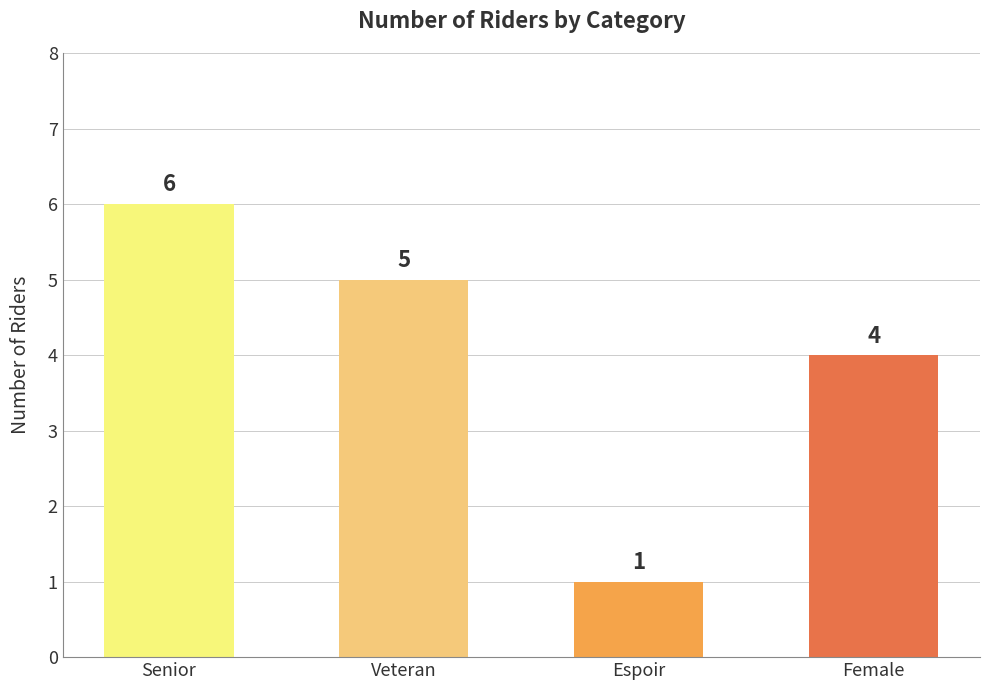

True or false: the data shows 5 at Veteran.

True